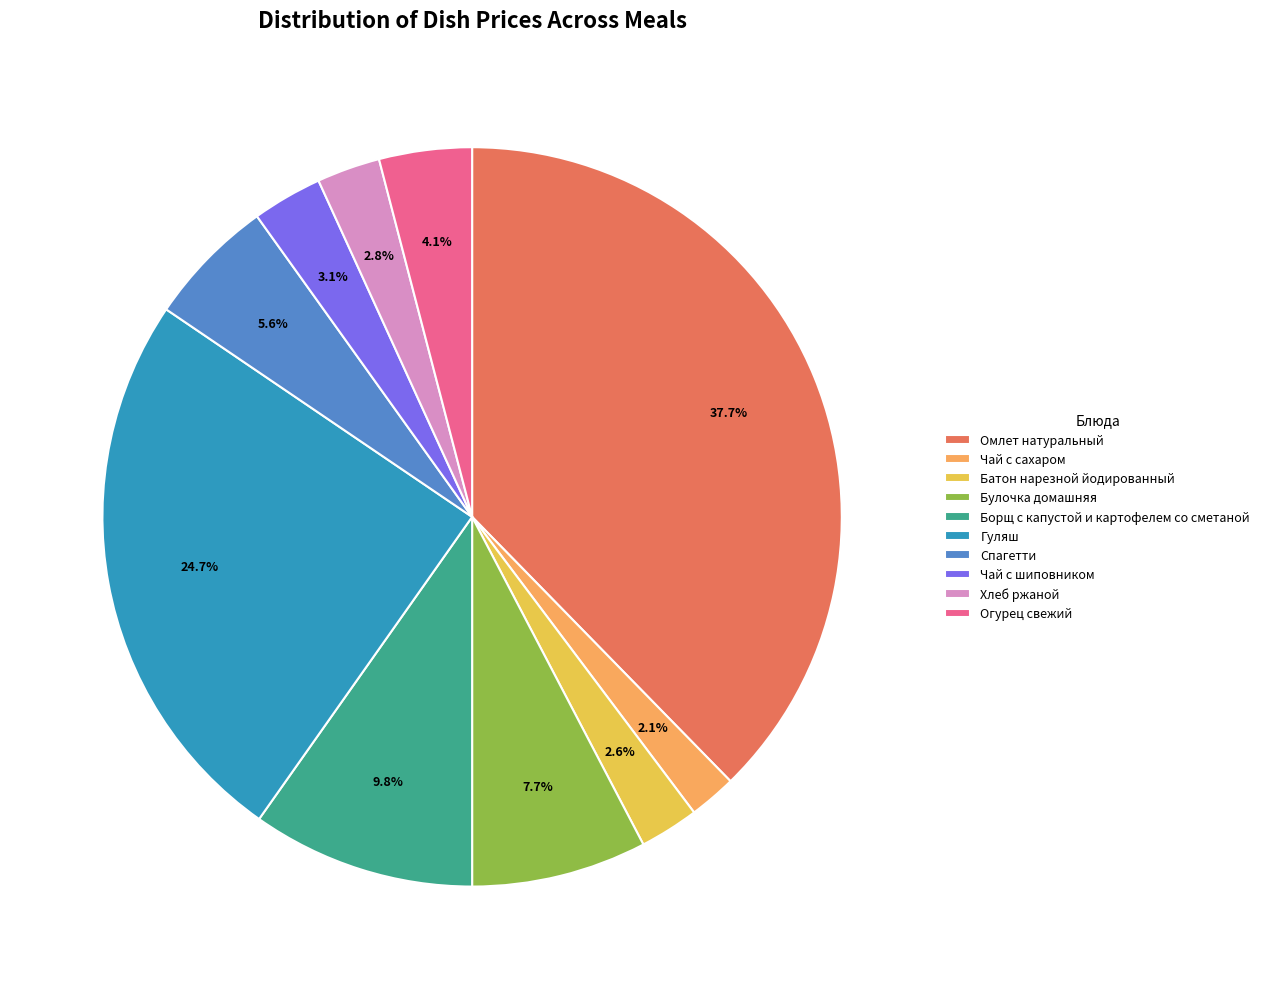

Which has a higher value, Спагетти or Чай с шиповником?

Спагетти